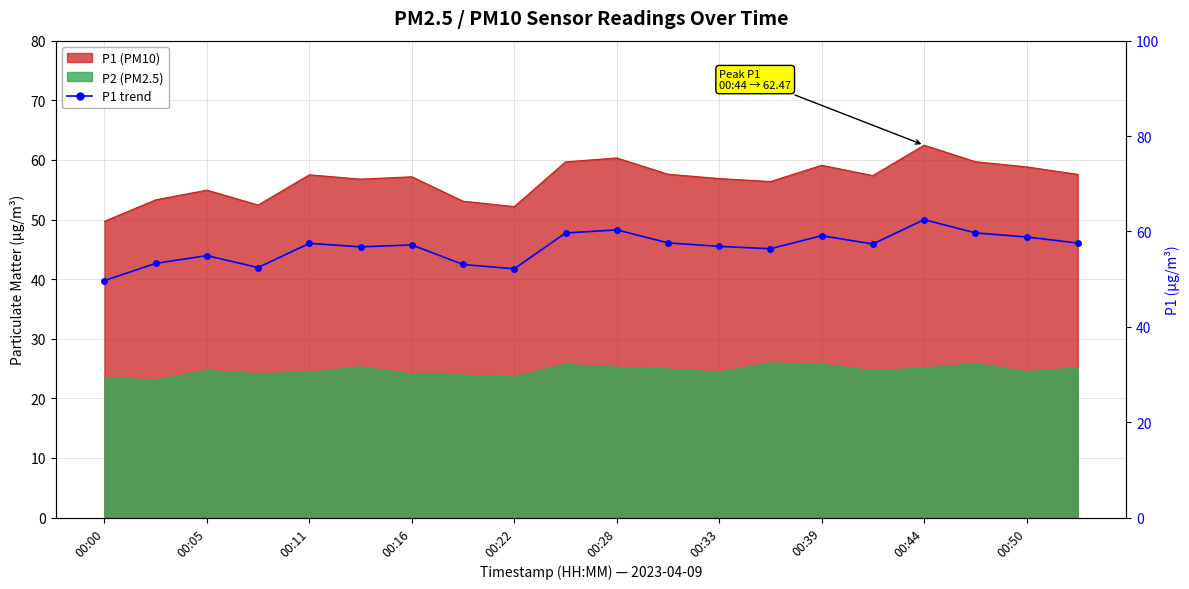

What is the difference between the maximum and minimum values?

12.8